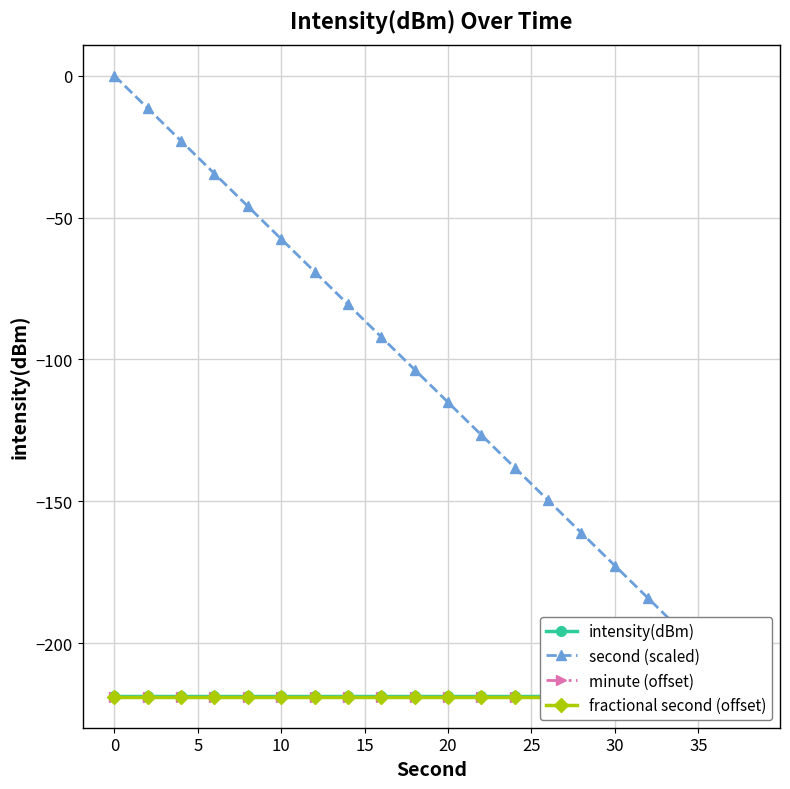

Rank the series by their maximum value, from lowest to highest.

fractional second (offset), minute (offset), intensity(dBm), second (scaled)